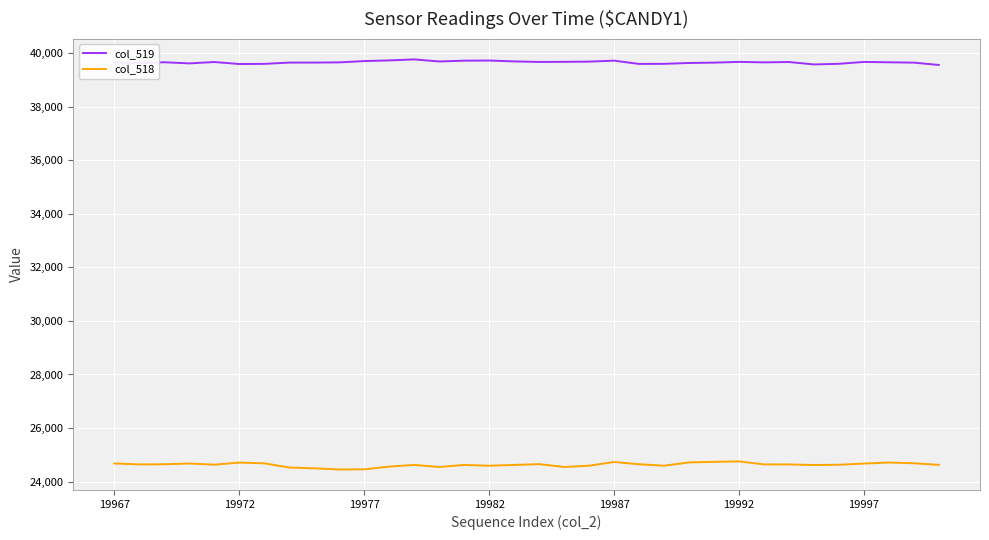

True or false: col_518 and col_519 intersect in this chart.

False